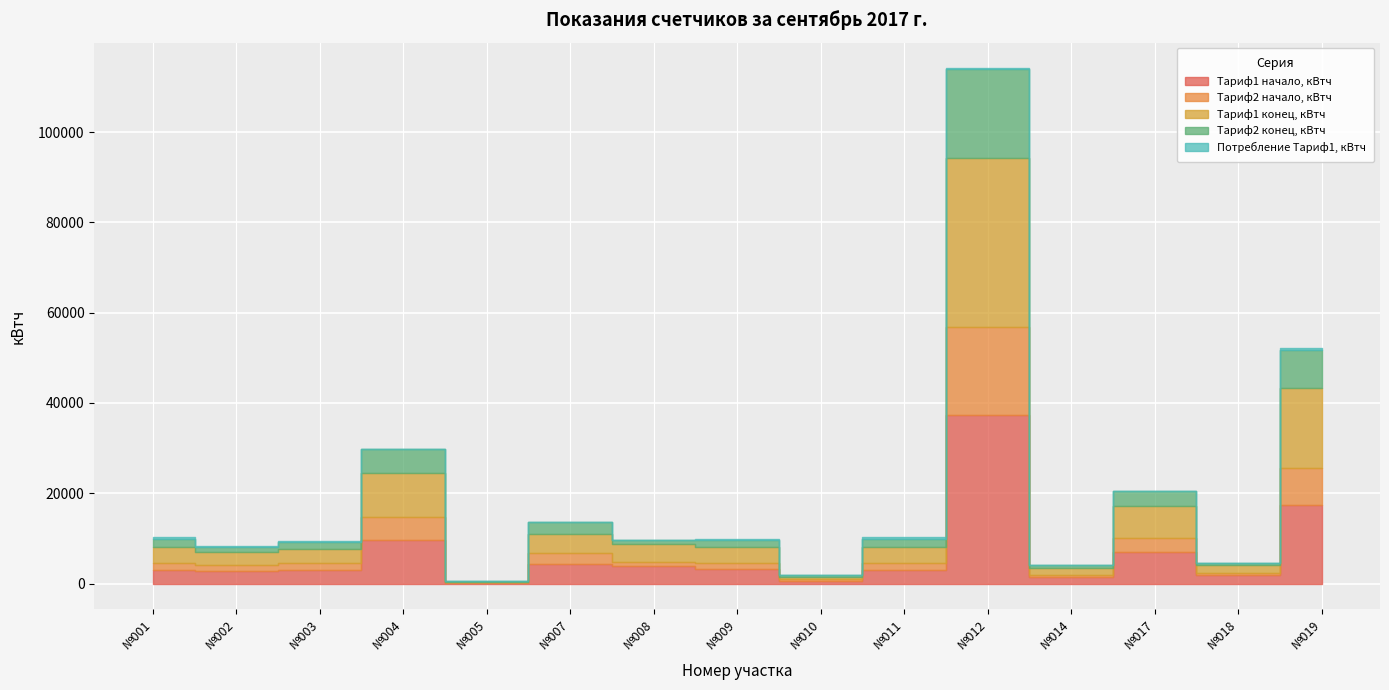

Where is Тариф1 начало, кВтч nearest to the value 18732?

№019